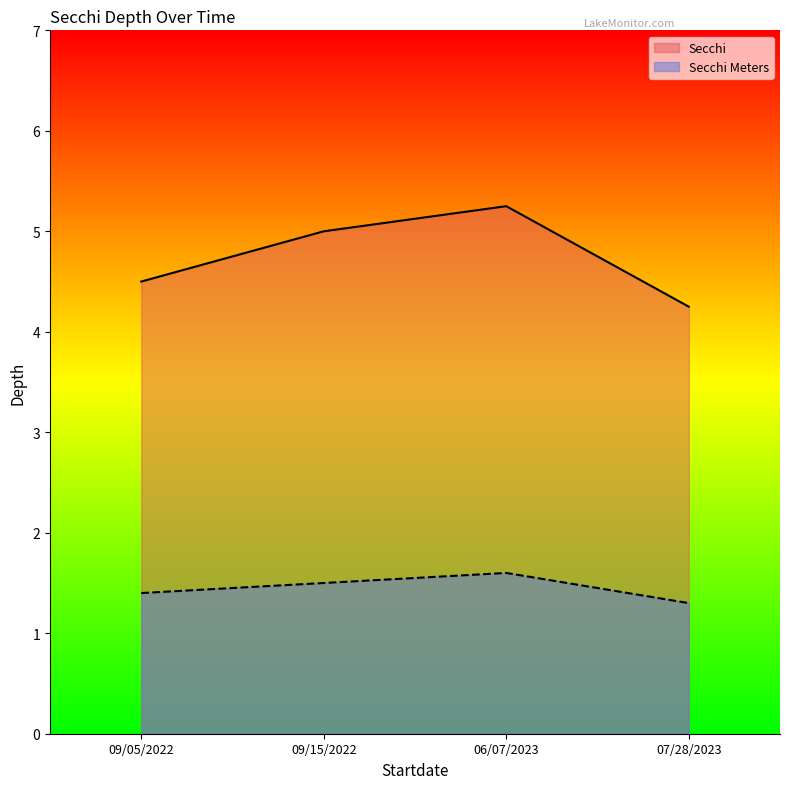

True or false: Secchi and Secchi Meters intersect in this chart.

False